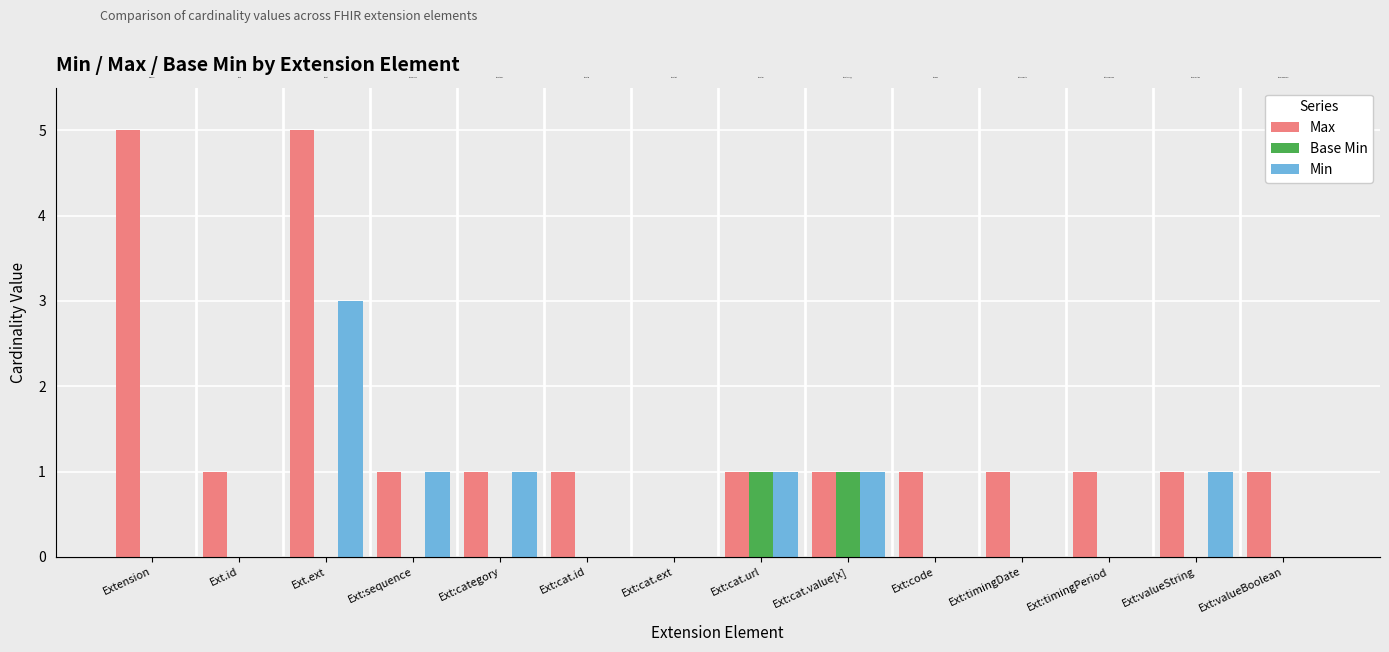

Count the Min values in the range 0 to 1.

13